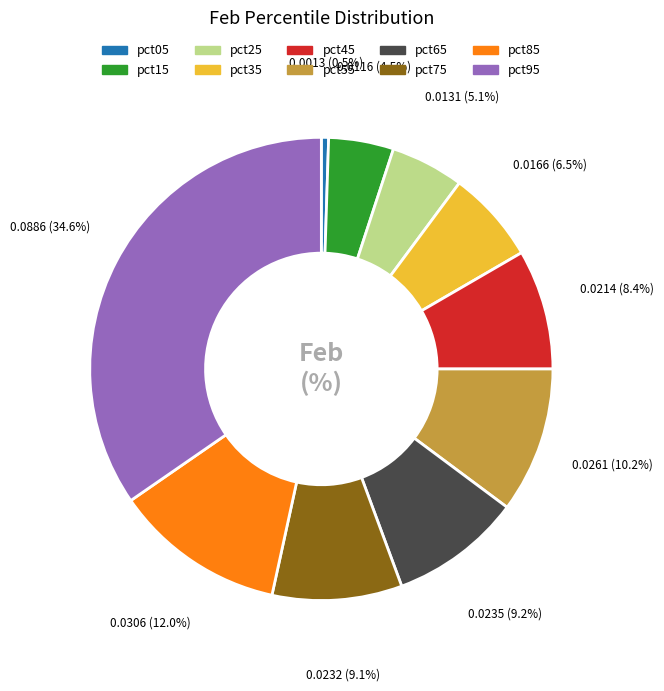

Which slice is the largest?

pct95